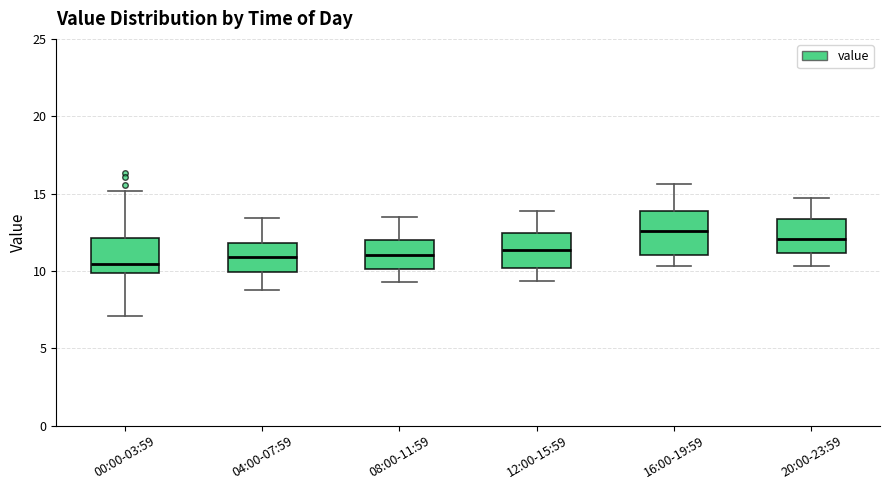

Reading left to right, transcribe this box plot: for each box, give where its median line is, the range the box spans, and where its two whiskers end, as read against the y-axis. The values are not printed on the chart, so give them approximately, as read against the axis.

00:00-03:59: median 10.5, box 10.0 to 12.0, whiskers 7.0 to 15.0
04:00-07:59: median 11.0, box 10.0 to 12.0, whiskers 9.0 to 13.5
08:00-11:59: median 11.0, box 10.0 to 12.0, whiskers 9.5 to 13.5
12:00-15:59: median 11.5, box 10.0 to 12.5, whiskers 9.5 to 14.0
16:00-19:59: median 12.5, box 11.0 to 14.0, whiskers 10.5 to 15.5
20:00-23:59: median 12.0, box 11.0 to 13.5, whiskers 10.5 to 14.5